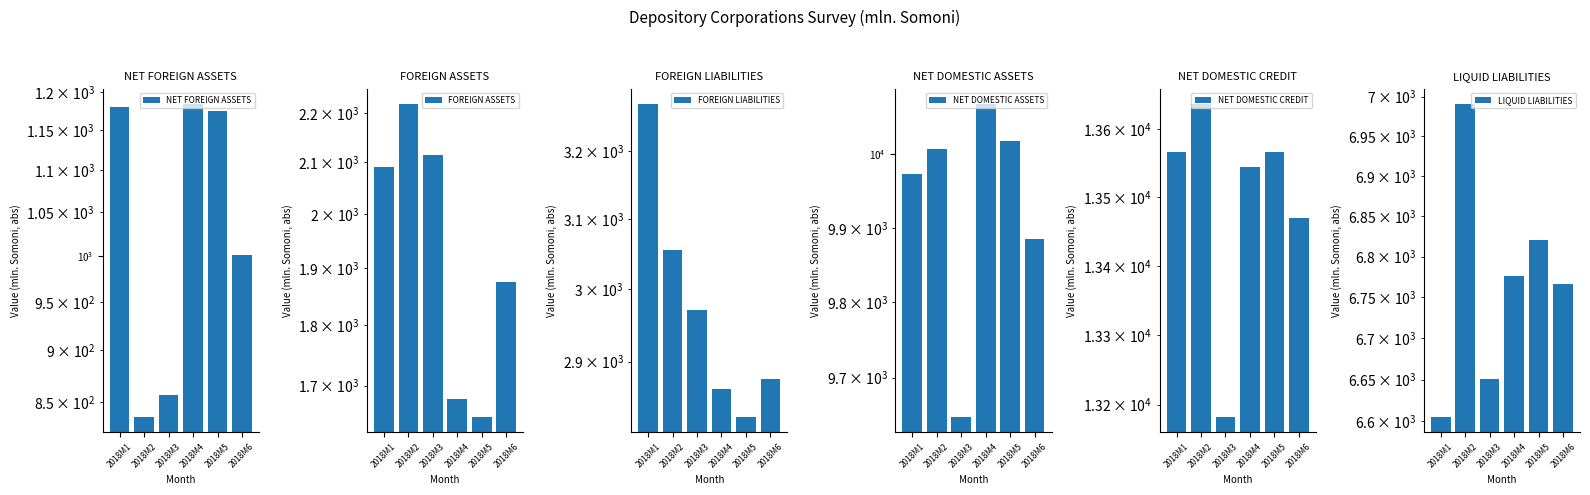

What is the spread (max minus min) of values at 2018M6?

12468.4